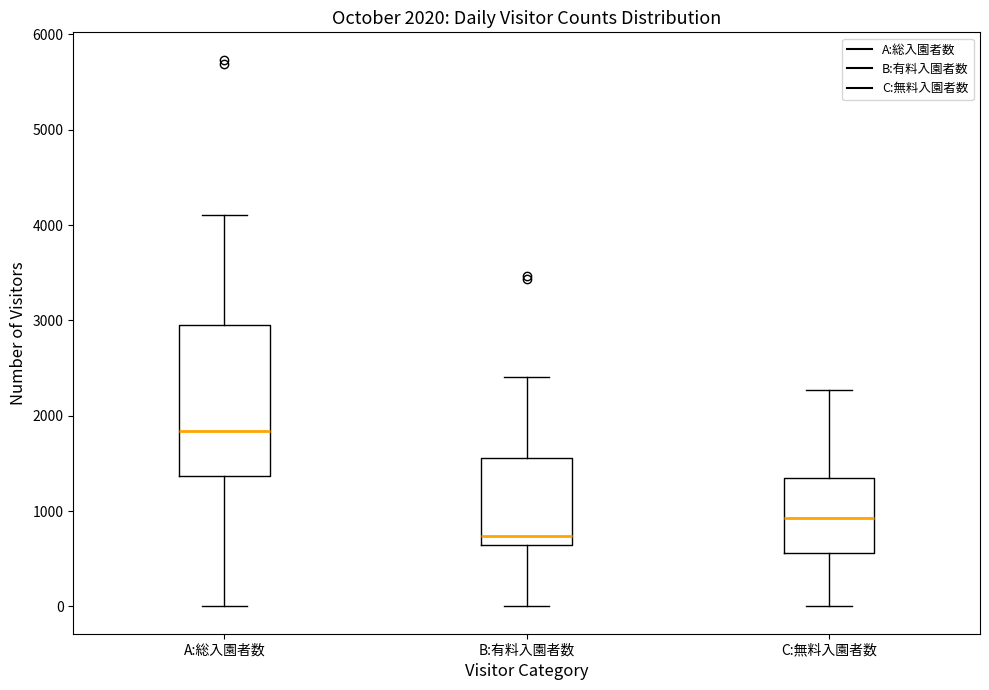

Which box has the lowest median line?

B:有料入園者数